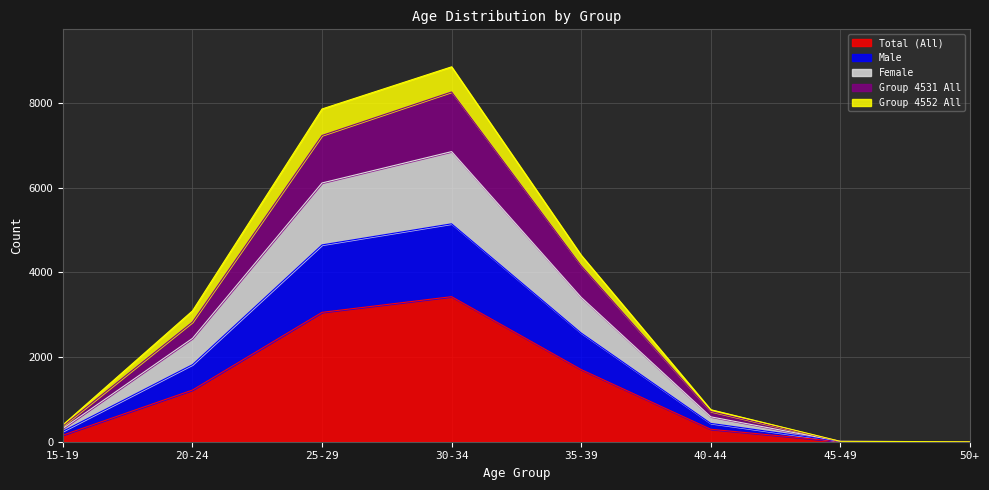

True or false: Male has more than 2 points higher than both neighbors.

False